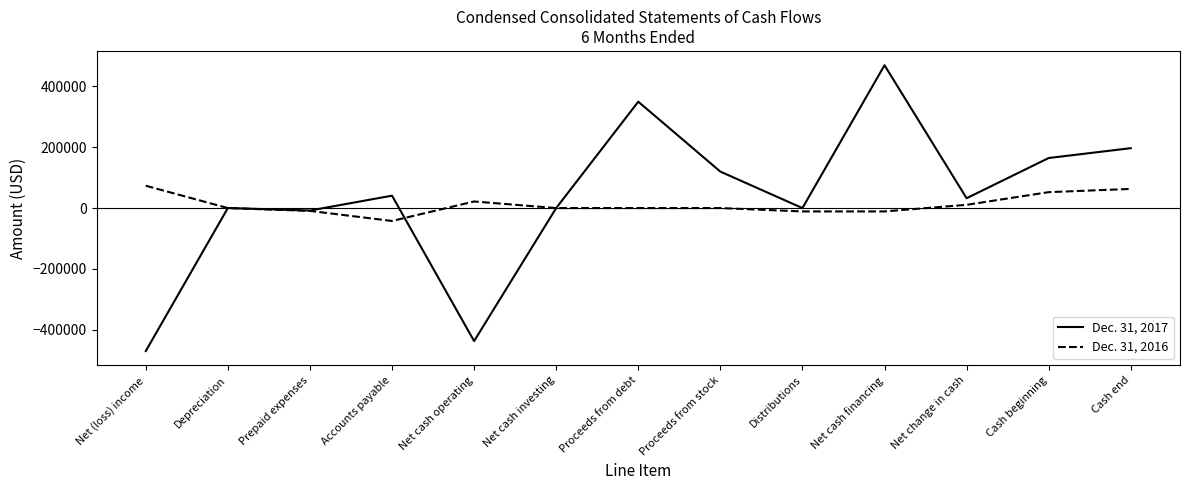

What is the greatest value displayed?

470000